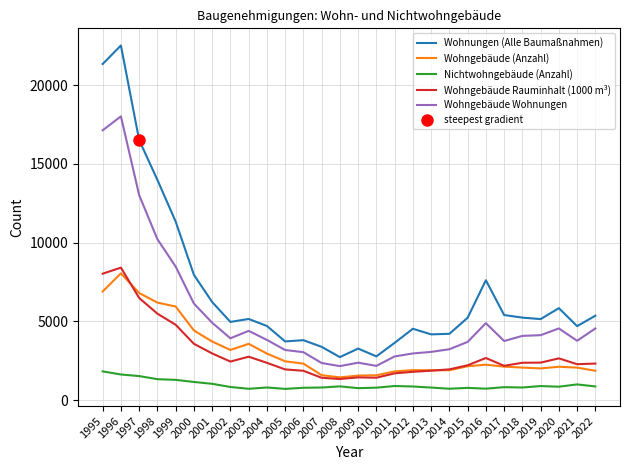

How many data points in Wohngebäude Rauminhalt (1000 m³) are above 2363?

13